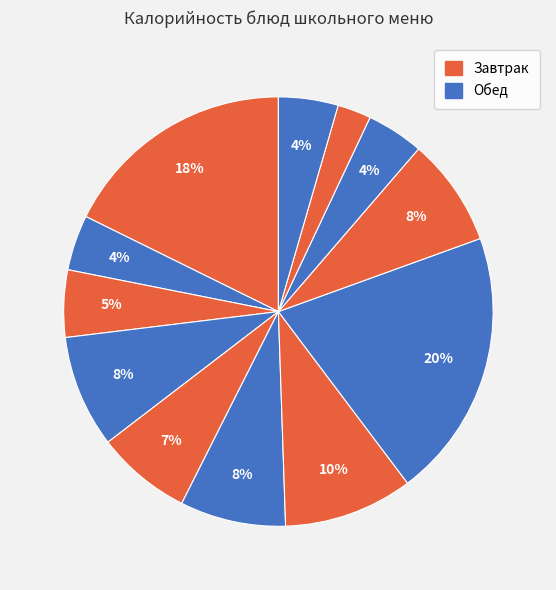

How many segments does this pie chart have?

12